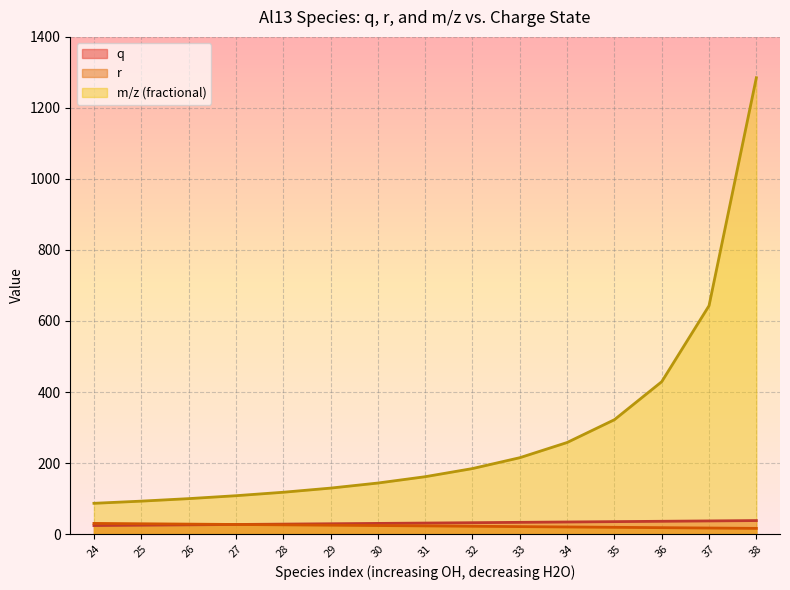

At which category is the sum across all series the highest?

38